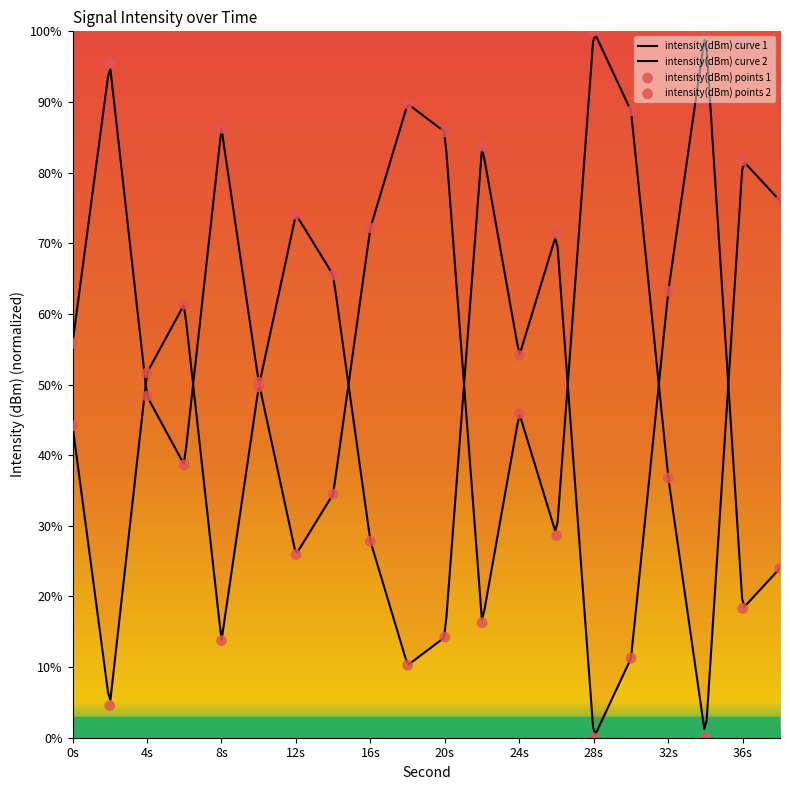

What is the change in value from 0 to 18?

+33.9